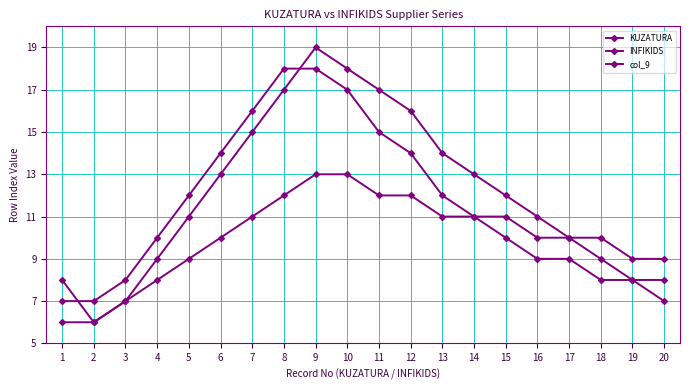

How many data points does each series have?

20